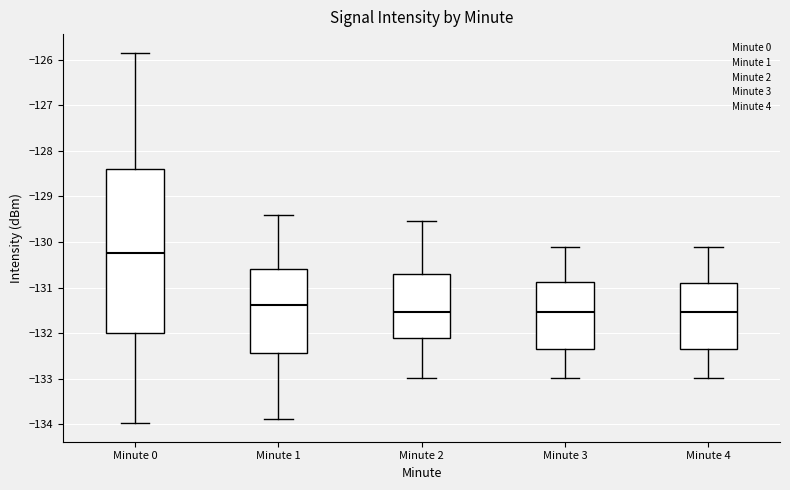

Reading left to right, transcribe this box plot: for each box, give where its median line is, the range the box spans, and where its two whiskers end, as read against the y-axis. The values are not printed on the chart, so give them approximately, as read against the axis.

Minute 0: median -130.2, box -132.0 to -128.4, whiskers -134.0 to -125.8
Minute 1: median -131.4, box -132.4 to -130.6, whiskers -133.9 to -129.4
Minute 2: median -131.5, box -132.1 to -130.7, whiskers -133.0 to -129.5
Minute 3: median -131.5, box -132.4 to -130.9, whiskers -133.0 to -130.1
Minute 4: median -131.5, box -132.4 to -130.9, whiskers -133.0 to -130.1